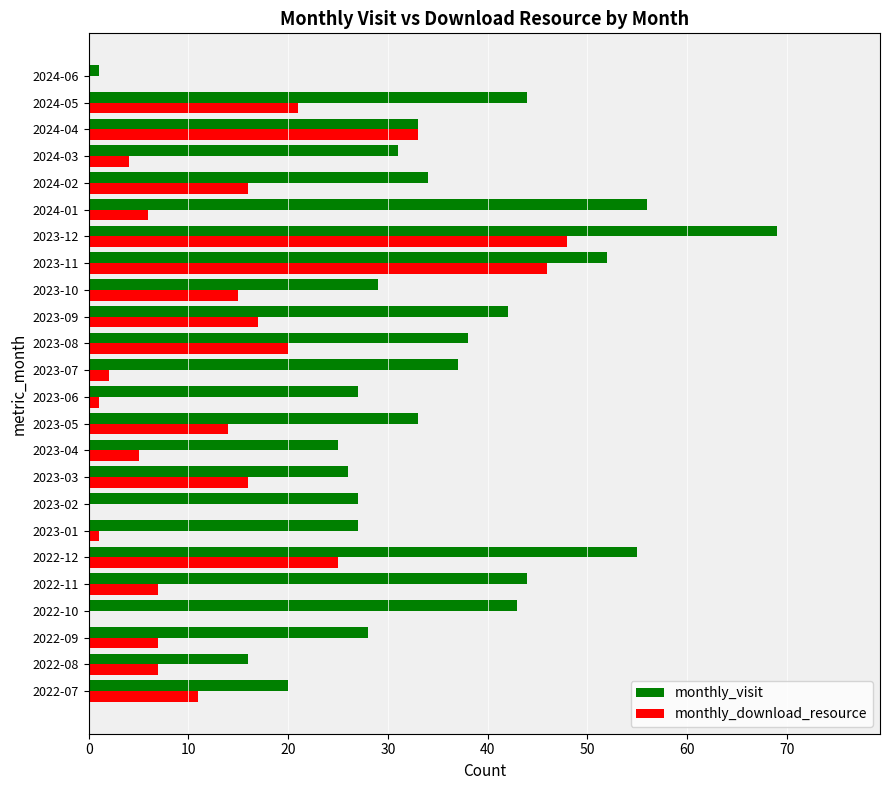

Which series has the largest total across all categories?

monthly_visit